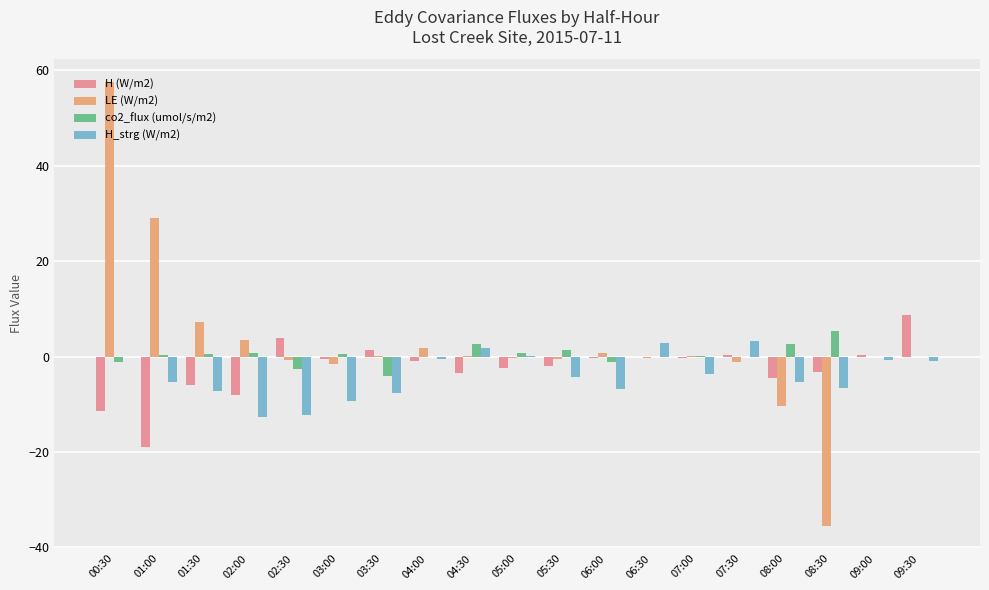

Reading right to left, what are all the values shown in this chart?

H (W/m2): 09:30=8.6	09:00=0.2	08:30=-3.3	08:00=-4.4	07:30=0.2	07:00=-0.2	06:30=-0.1	06:00=-0.3	05:30=-1.9	05:00=-2.5	04:30=-3.4	04:00=-1.0	03:30=1.3	03:00=-0.6	02:30=3.8	02:00=-8.0	01:30=-6.0	01:00=-19.0	00:30=-11.5
LE (W/m2): 09:30=0.0	09:00=0.0	08:30=-35.6	08:00=-10.3	07:30=-1.0	07:00=0.0	06:30=-0.2	06:00=0.6	05:30=-0.5	05:00=-0.3	04:30=0.1	04:00=1.9	03:30=0.1	03:00=-1.5	02:30=-0.7	02:00=3.4	01:30=7.2	01:00=29.0	00:30=57.7
co2_flux (umol/s/m2): 09:30=0.0	09:00=0.0	08:30=5.4	08:00=2.7	07:30=-0.0	07:00=0.1	06:30=-0.1	06:00=-1.1	05:30=1.4	05:00=0.7	04:30=2.5	04:00=-0.0	03:30=-4.1	03:00=0.5	02:30=-2.6	02:00=0.7	01:30=0.4	01:00=0.2	00:30=-1.1
H_strg (W/m2): 09:30=-1.0	09:00=-0.7	08:30=-6.7	08:00=-5.3	07:30=3.4	07:00=-3.6	06:30=2.9	06:00=-6.8	05:30=-4.2	05:00=0.1	04:30=1.7	04:00=-0.4	03:30=-7.6	03:00=-9.3	02:30=-12.4	02:00=-12.6	01:30=-7.2	01:00=-5.4	00:30=0.0